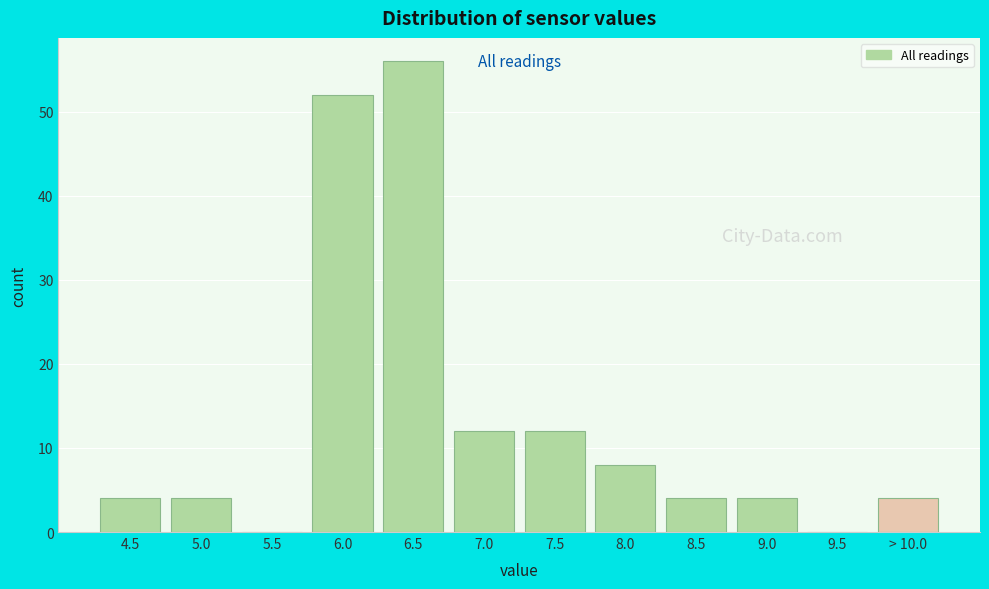

What is the ratio of the value at 4.5 to the value at 8.5?

1.0